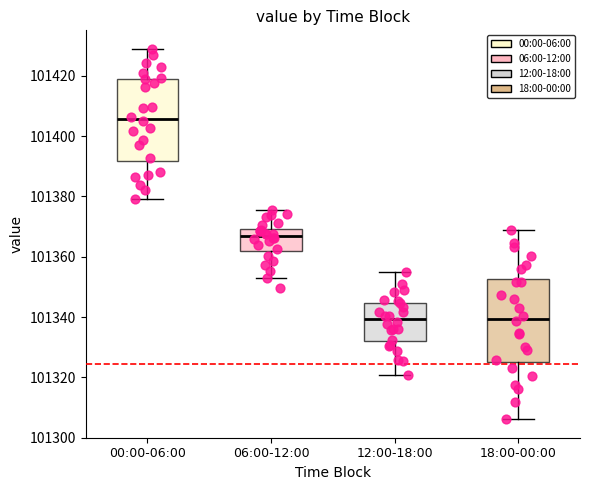

Reading left to right, read every box against the y-axis: the position of its median line, the range the box covers, and the ends of its whiskers. The values are not printed on the chart, so give them approximately, as read against the axis.

00:00-06:00: median 101406, box 101392 to 101420, whiskers 101380 to 101428
06:00-12:00: median 101366, box 101362 to 101370, whiskers 101352 to 101376
12:00-18:00: median 101340, box 101332 to 101344, whiskers 101320 to 101356
18:00-00:00: median 101340, box 101326 to 101352, whiskers 101306 to 101368